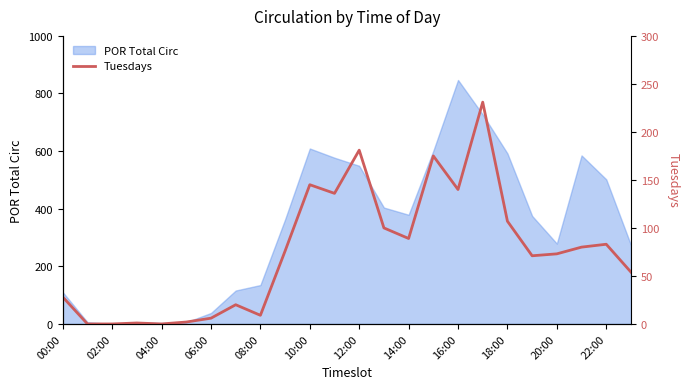

At which label does POR Total Circ reach its peak?

16:00